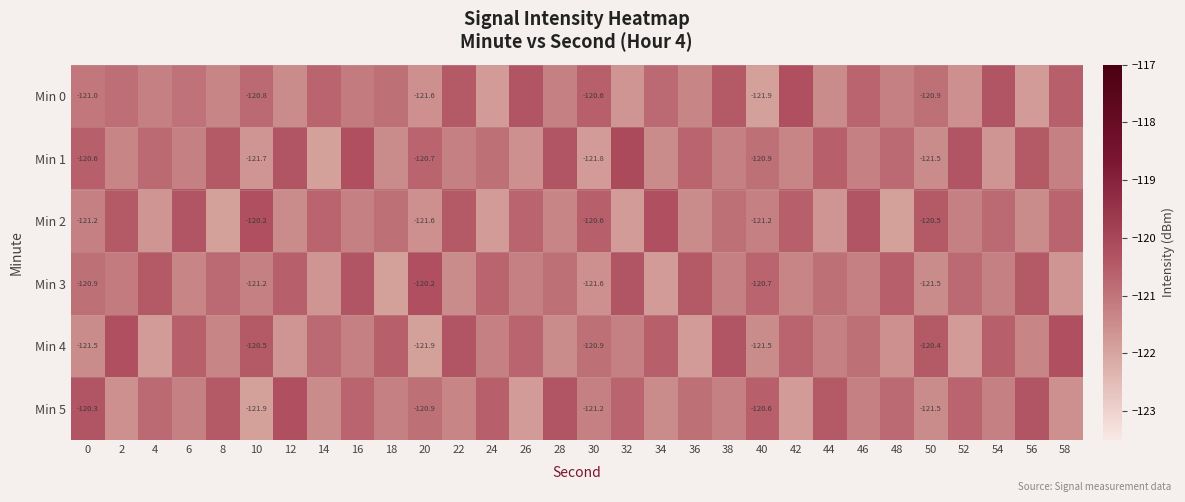

The Min 5 series shows -176.2 at 44. True or false?

False